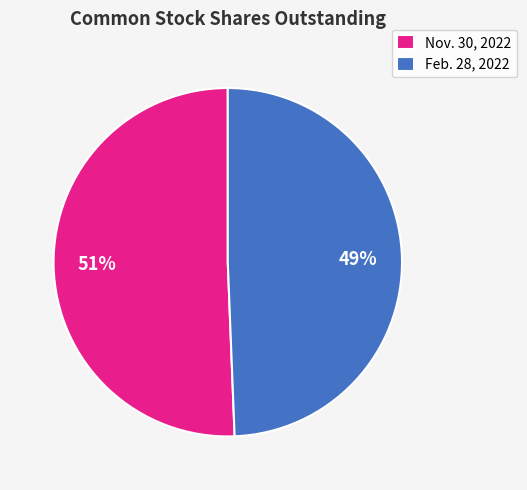

To the nearest percent, what portion does Nov. 30, 2022 represent?

51%